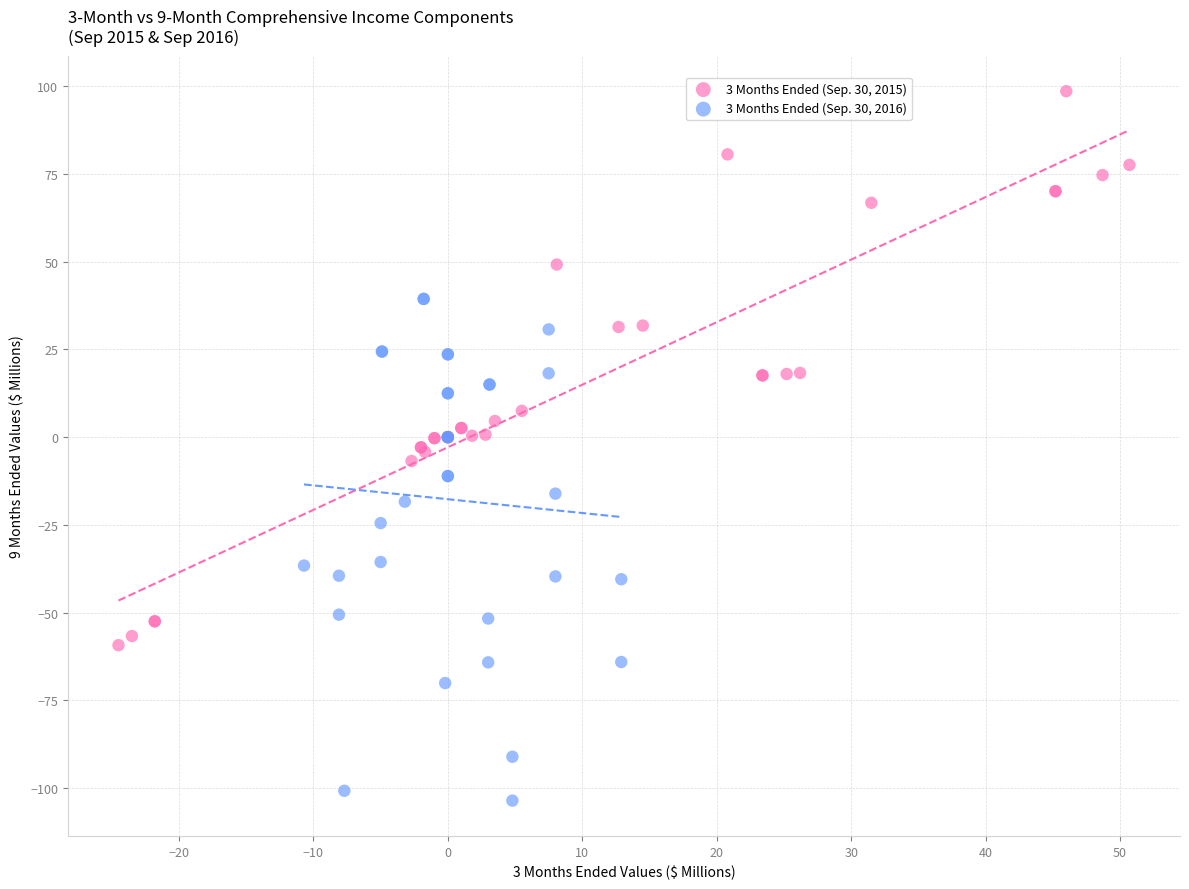

Which series reaches the maximum Y coordinate?

3 Months Ended (Sep. 30, 2015)